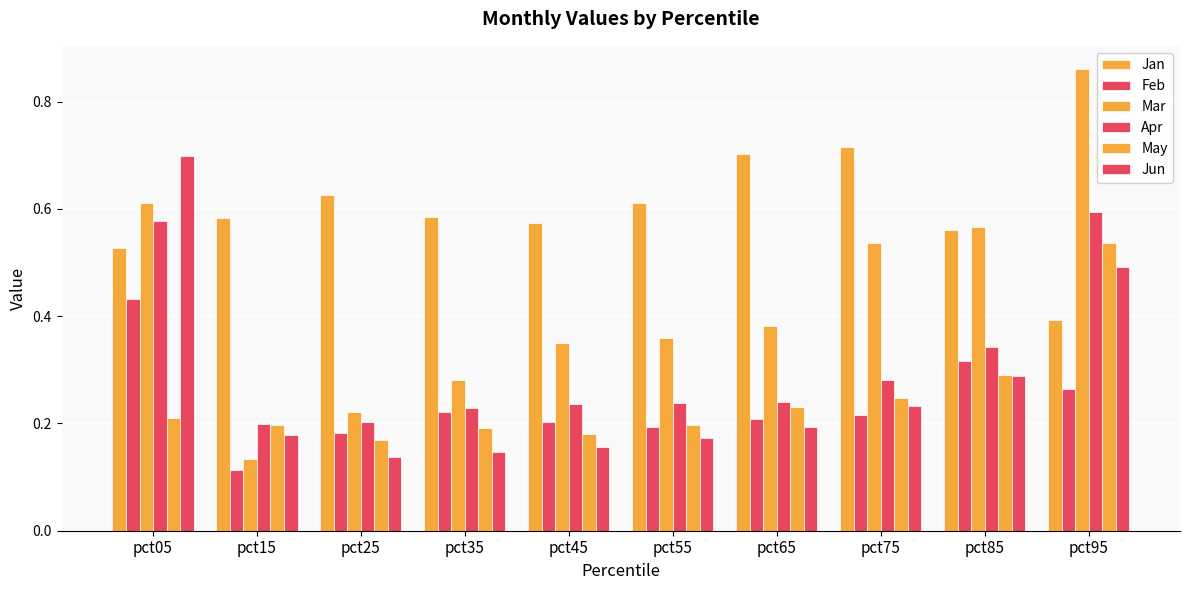

Does the chart contain stacked bars?

No